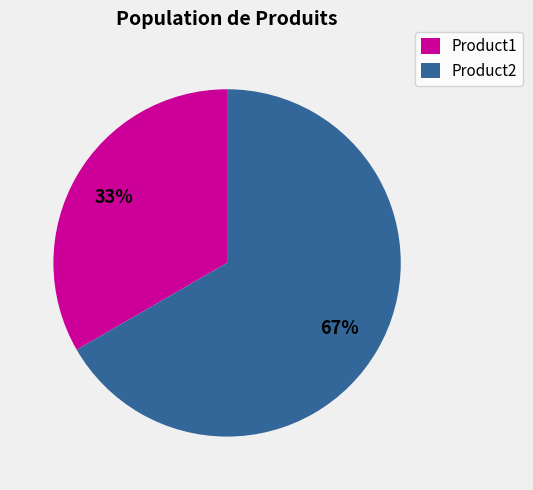

To the nearest percent, what portion does Product1 represent?

33%